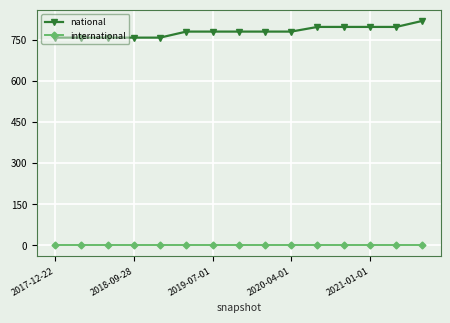

Rank the series by their maximum value, from lowest to highest.

international, national